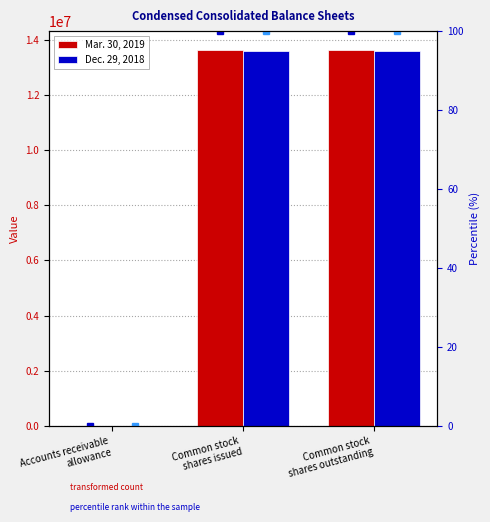

What is the difference between the second highest and minimum values in the Dec. 29, 2018 series?

13601839